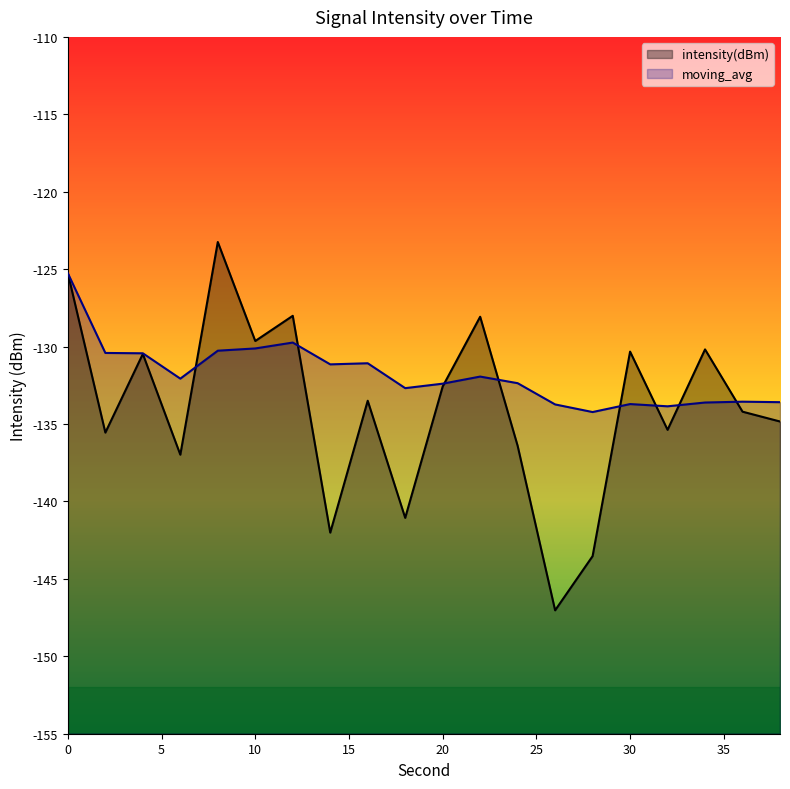

What value does the intensity(dBm) series have at 38?

-134.8